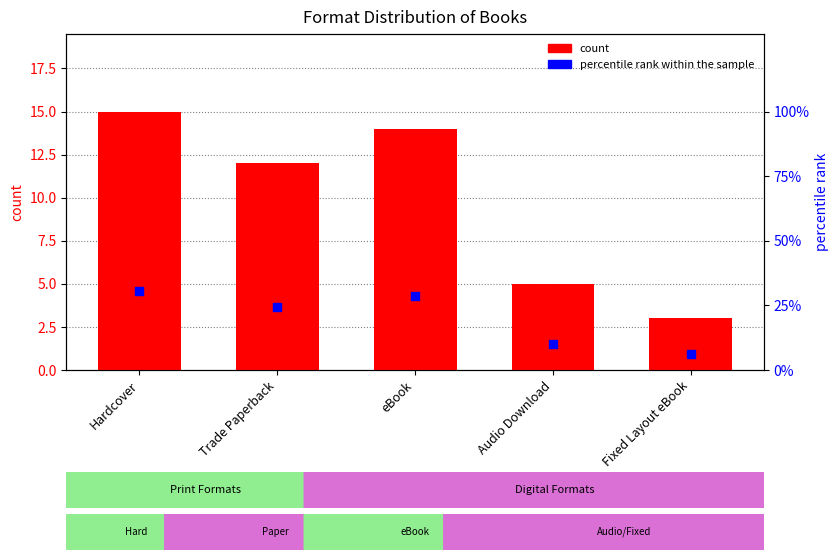

At which category is the sum across all series the highest?

Hardcover